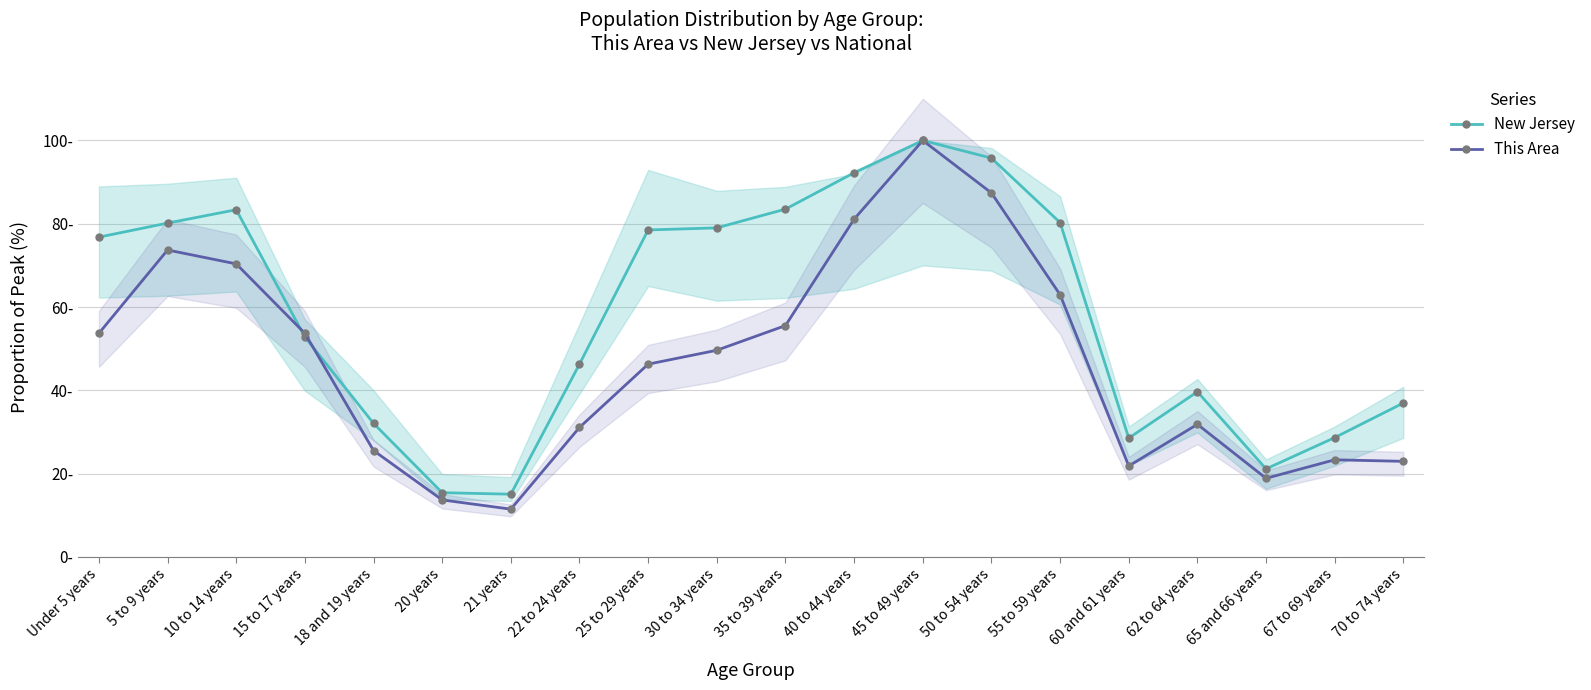

Does the chart have visible grid lines?

Yes